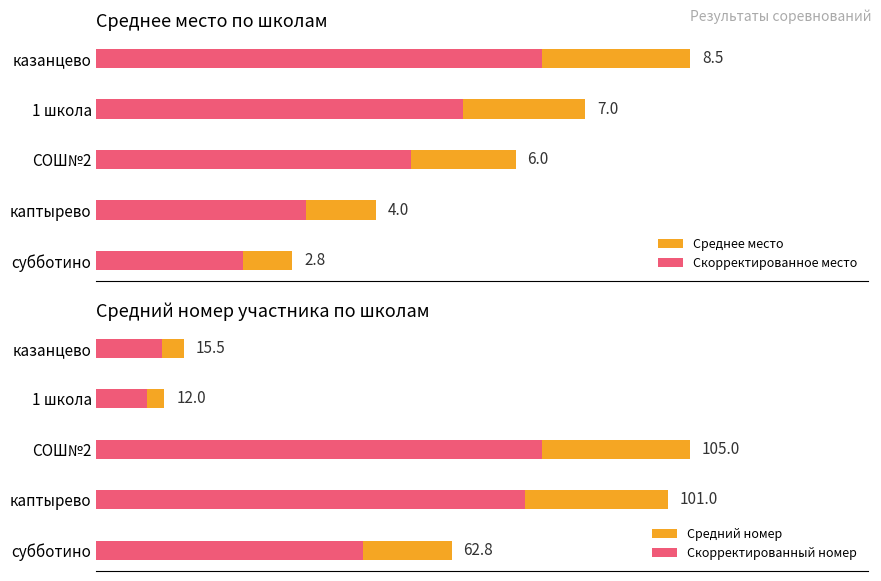

At казанцево, list the series in order from largest to smallest.

Средний номер, Скорректированный номер, Среднее место, Скорректированное место